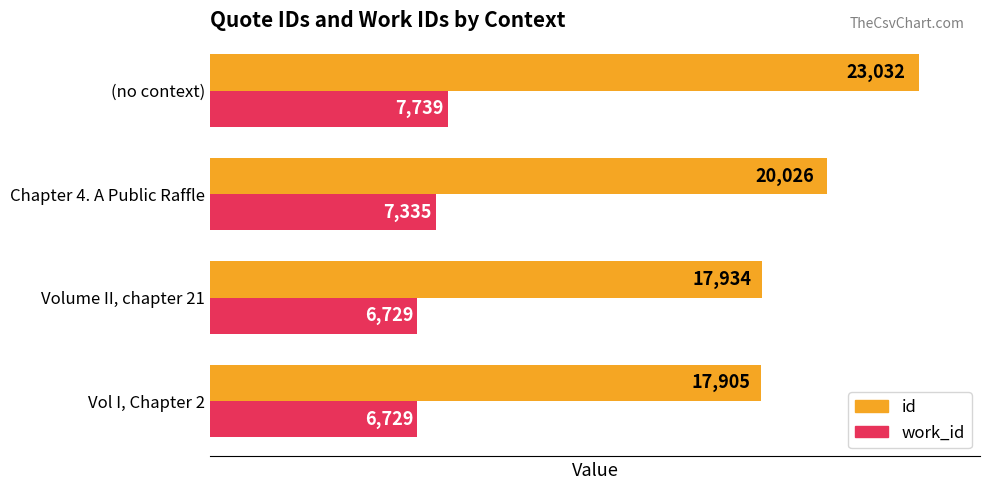

Which series has the widest spread of values?

id